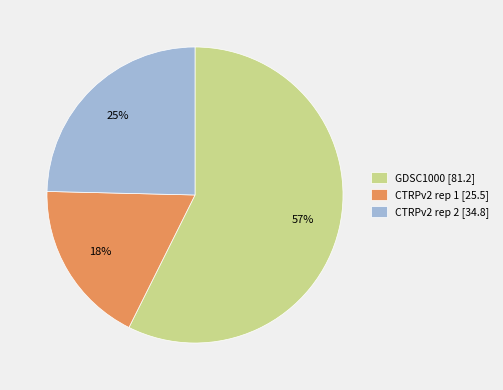

To the nearest percent, what portion does GDSC1000 represent?

57%